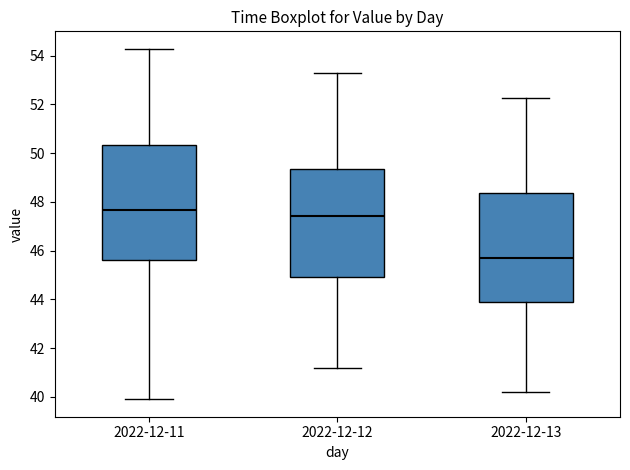

Reading left to right, transcribe this box plot: for each box, give where its median line is, the range the box spans, and where its two whiskers end, as read against the y-axis. The values are not printed on the chart, so give them approximately, as read against the axis.

2022-12-11: median 47.6, box 45.6 to 50.4, whiskers 40.0 to 54.2
2022-12-12: median 47.4, box 44.8 to 49.4, whiskers 41.2 to 53.2
2022-12-13: median 45.6, box 43.8 to 48.4, whiskers 40.2 to 52.2